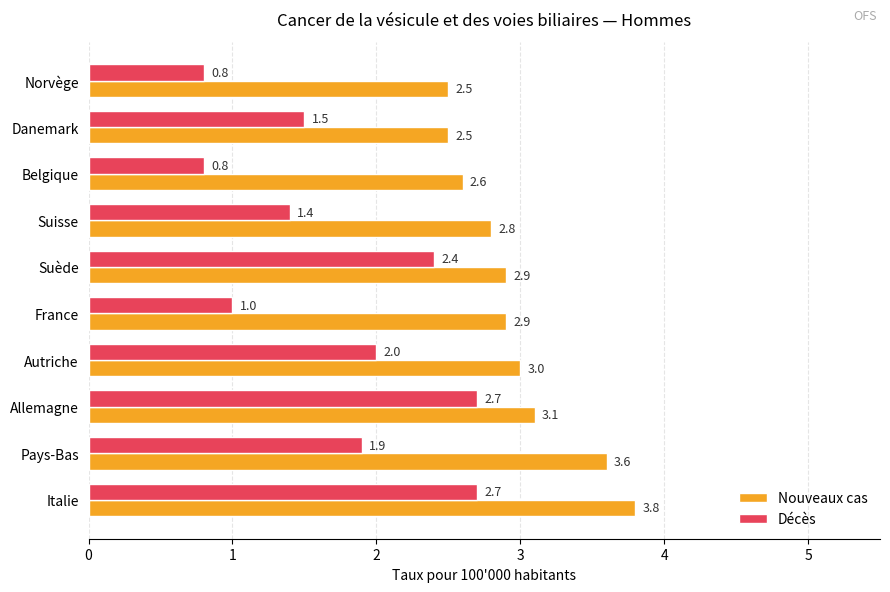

What is the spread (max minus min) of values at Autriche?

1.0